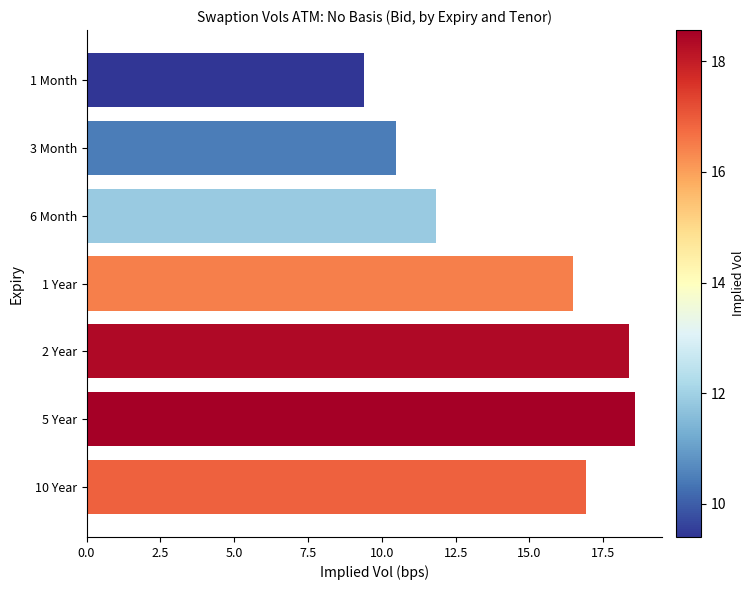

Which category has the lowest value across all series?

1 Month